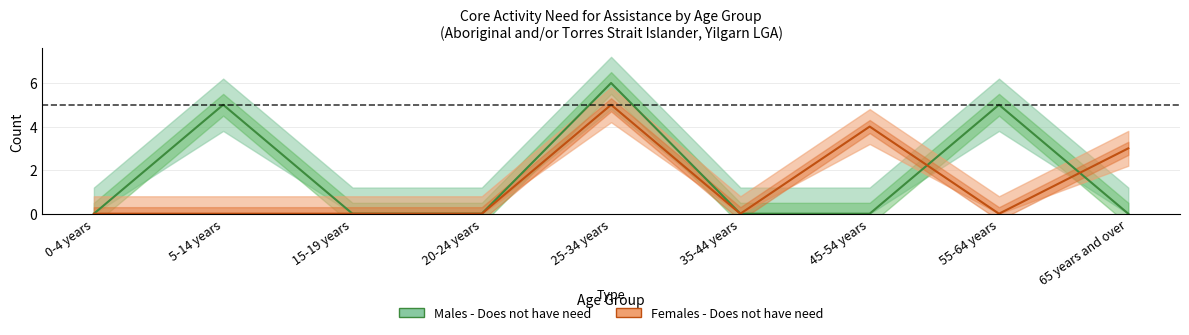

Which series has the largest range (max minus min)?

Males - Does not have need